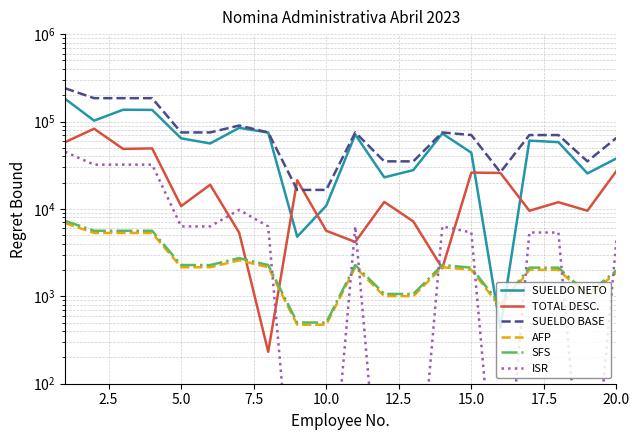

How many interior local valleys does the SUELDO NETO series have?

6